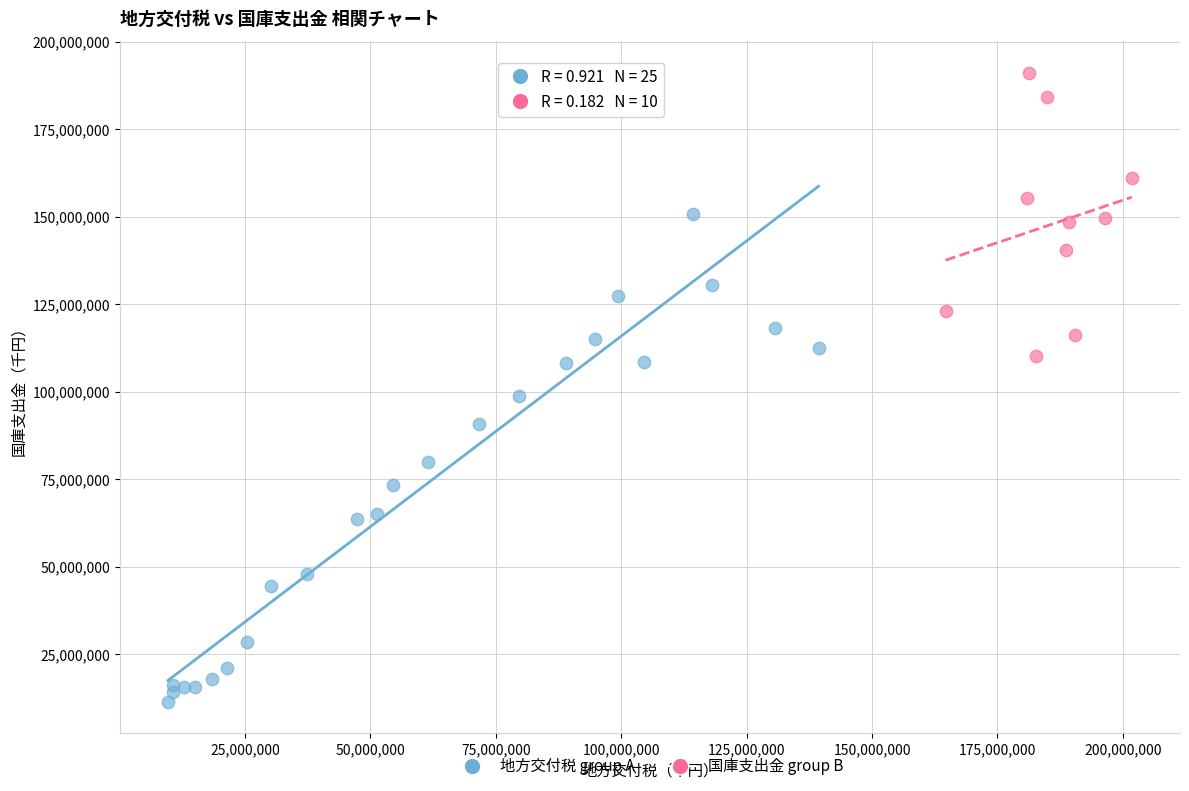

Which series reaches the minimum Y coordinate?

地方交付税 group A